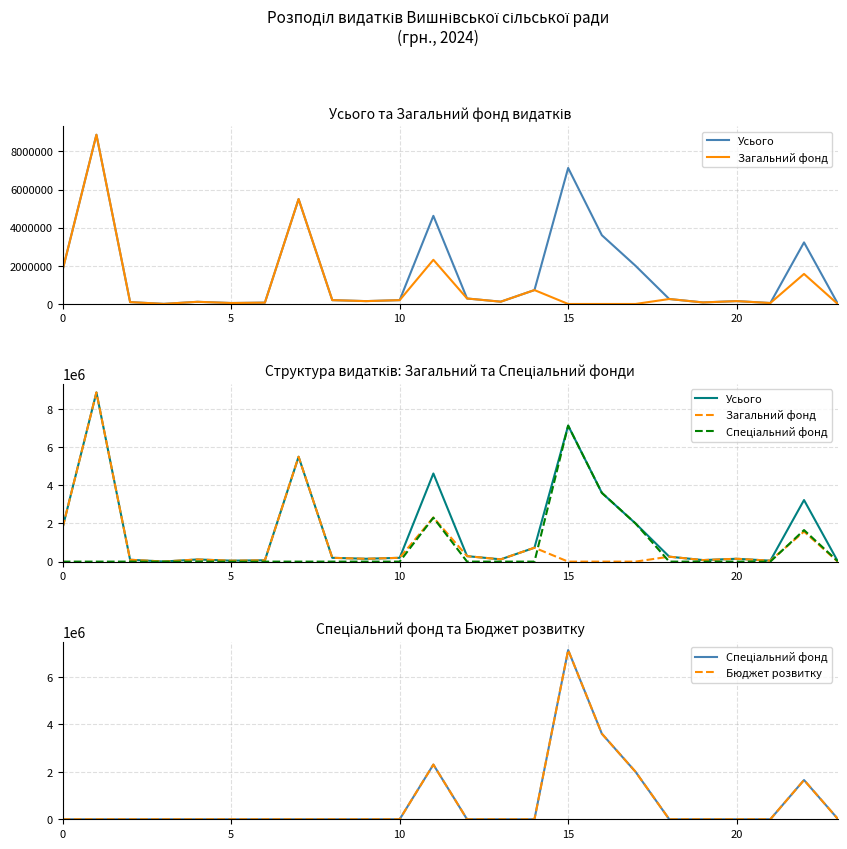

How many lines are shown in the chart?

4